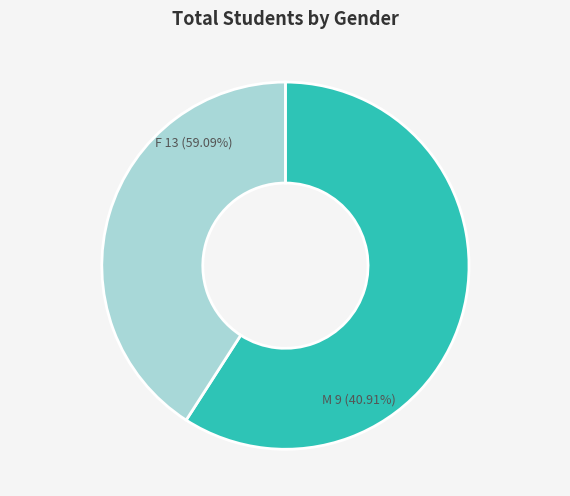

Is it true that F is 52% of the pie?

False